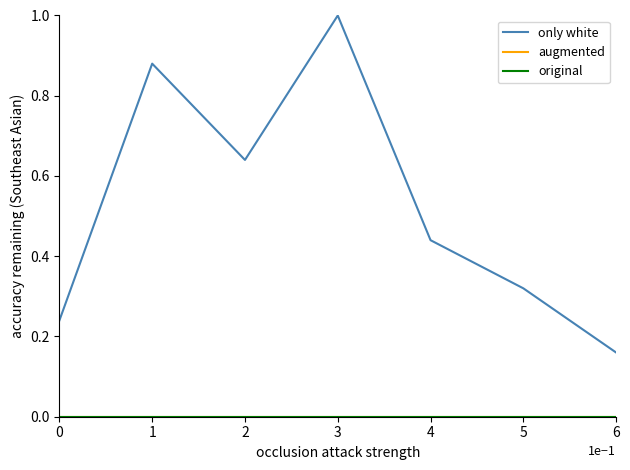

What is the maximum value for only white?

1.0